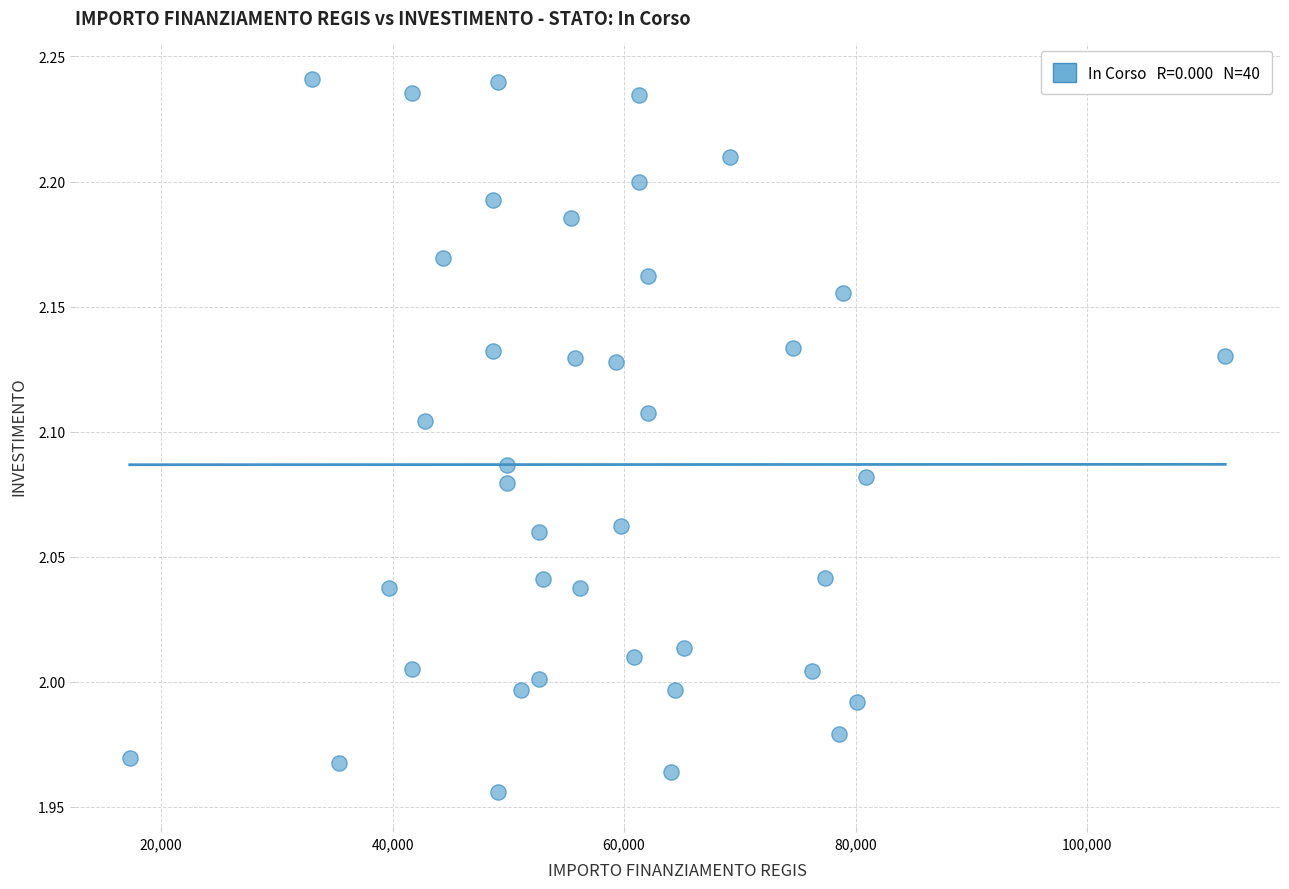

What is the range of Y values (max minus min)?

0.3